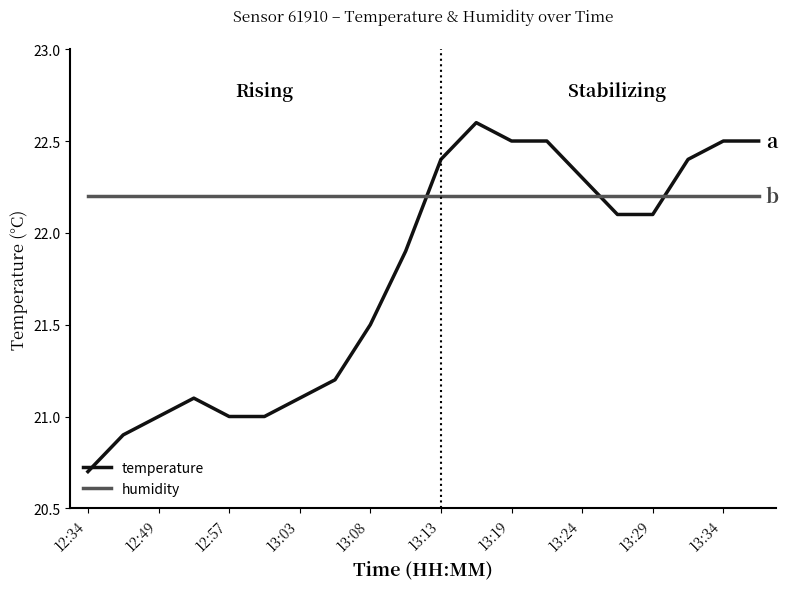

Is this an area chart (filled region under the line)?

No